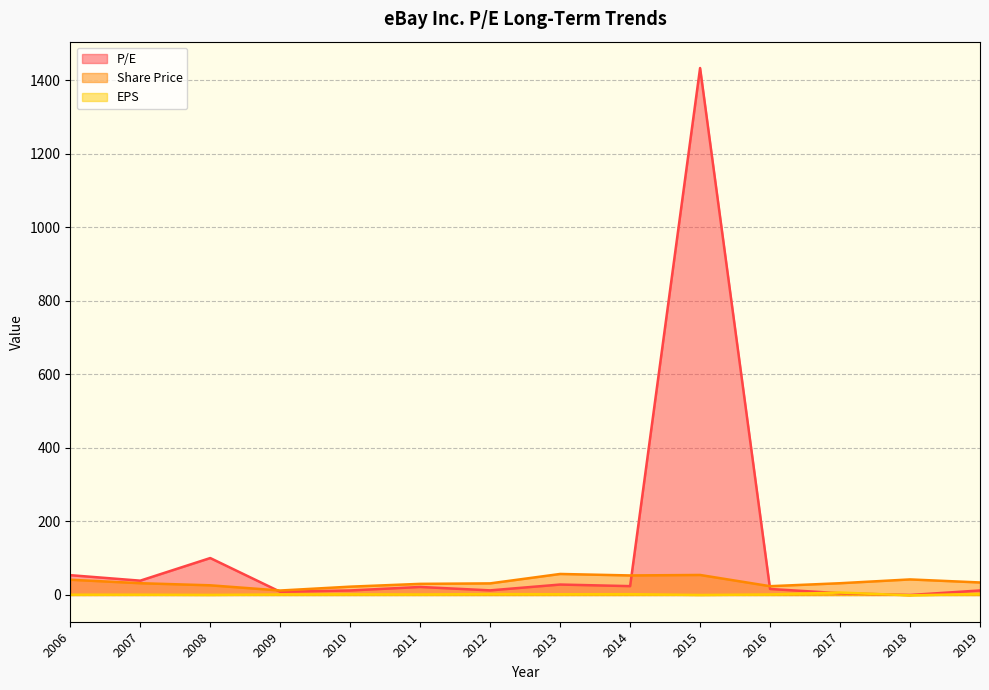

Does the chart have visible grid lines?

Yes